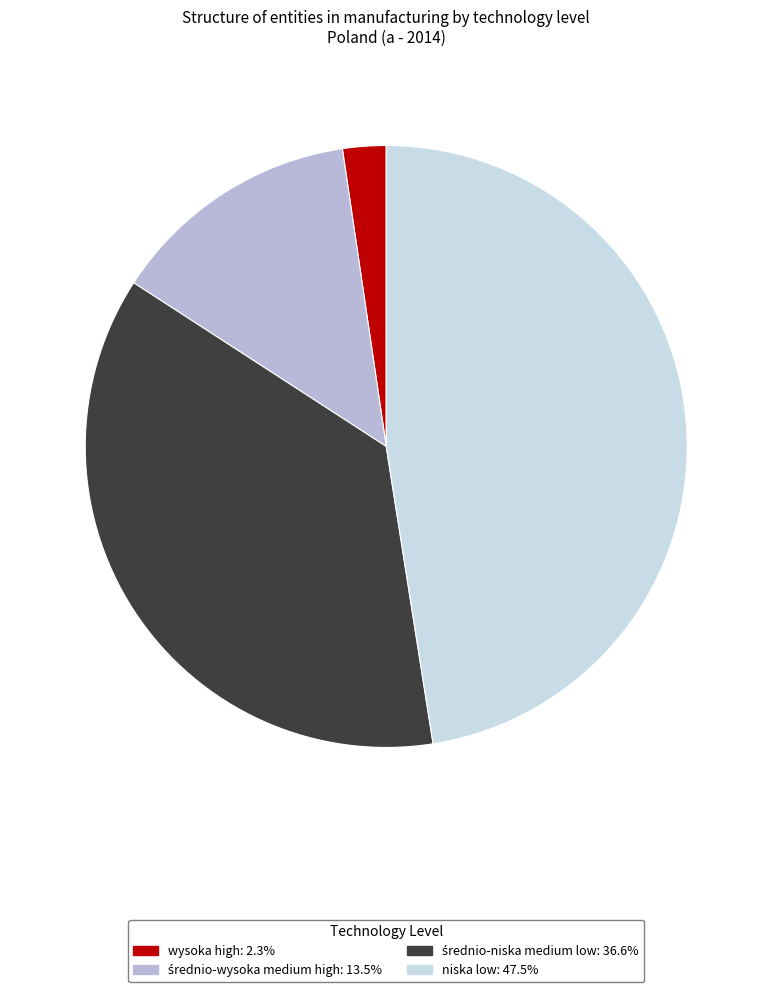

What is the smallest slice in the pie chart?

wysoka high